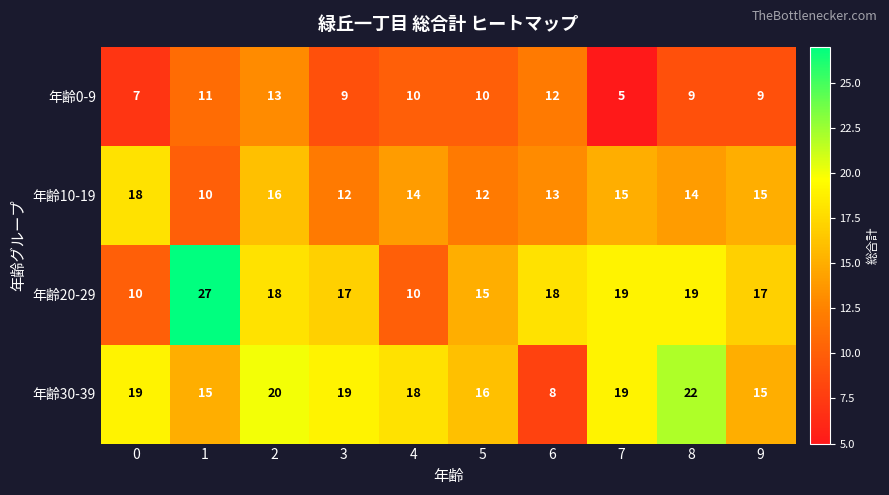

What is the difference between the 年齢20-29 values at 4 and 5?

5